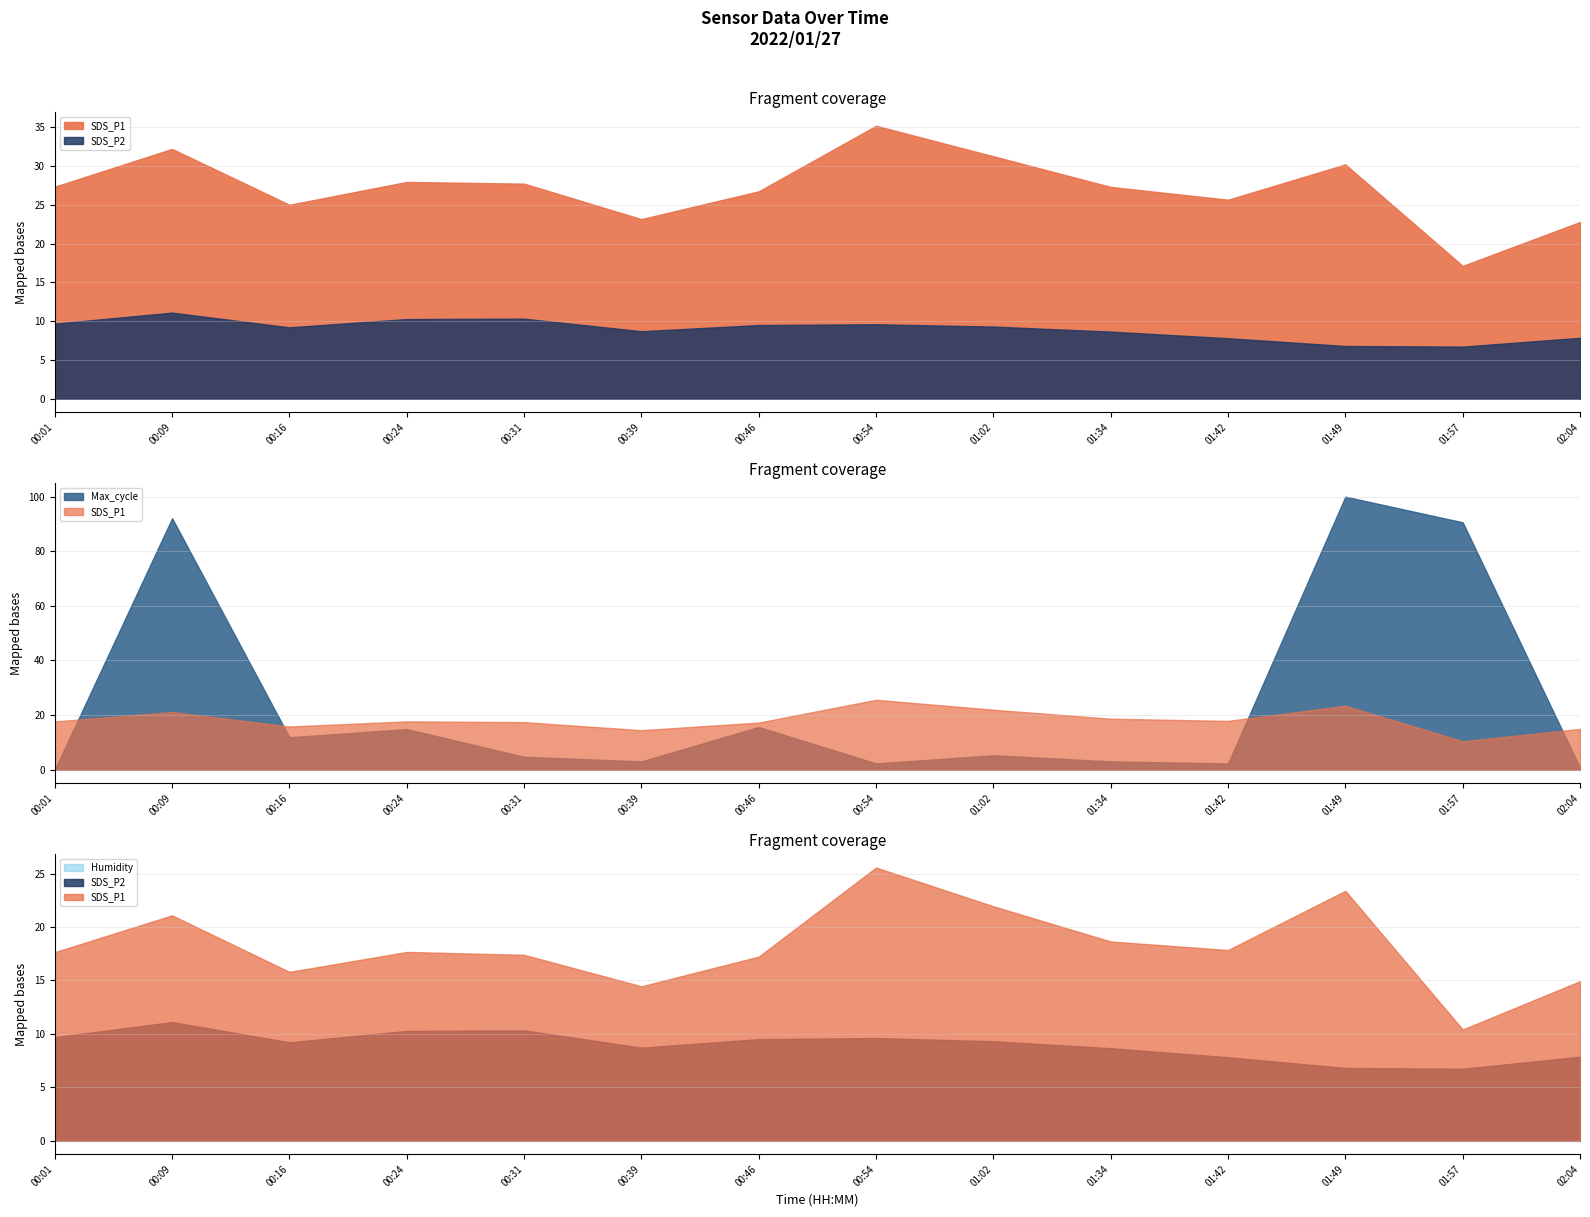

How many lines are shown in the chart?

3